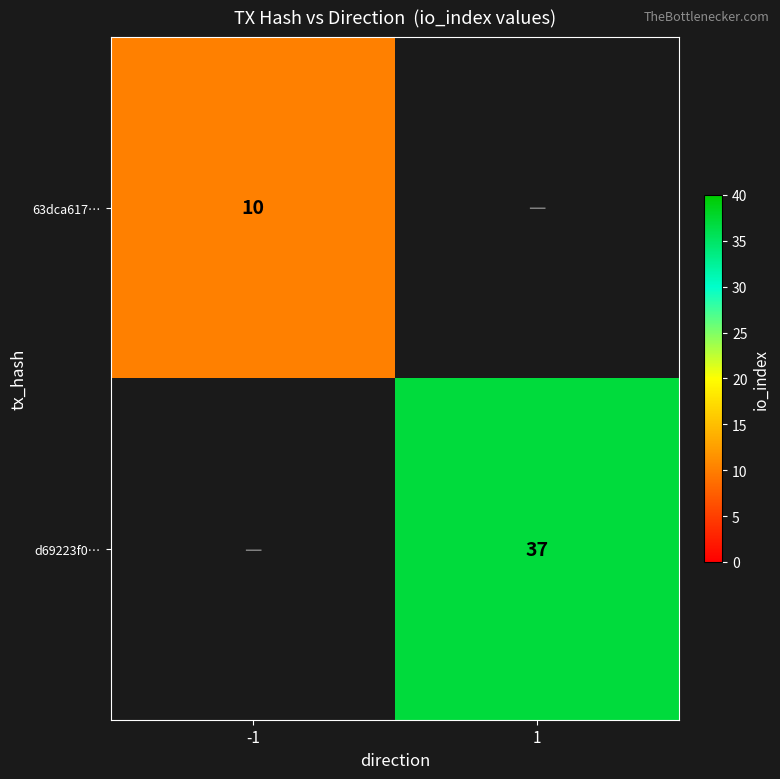

Is the value of d69223f0… at 1 greater than the value of 63dca617… at -1?

Yes